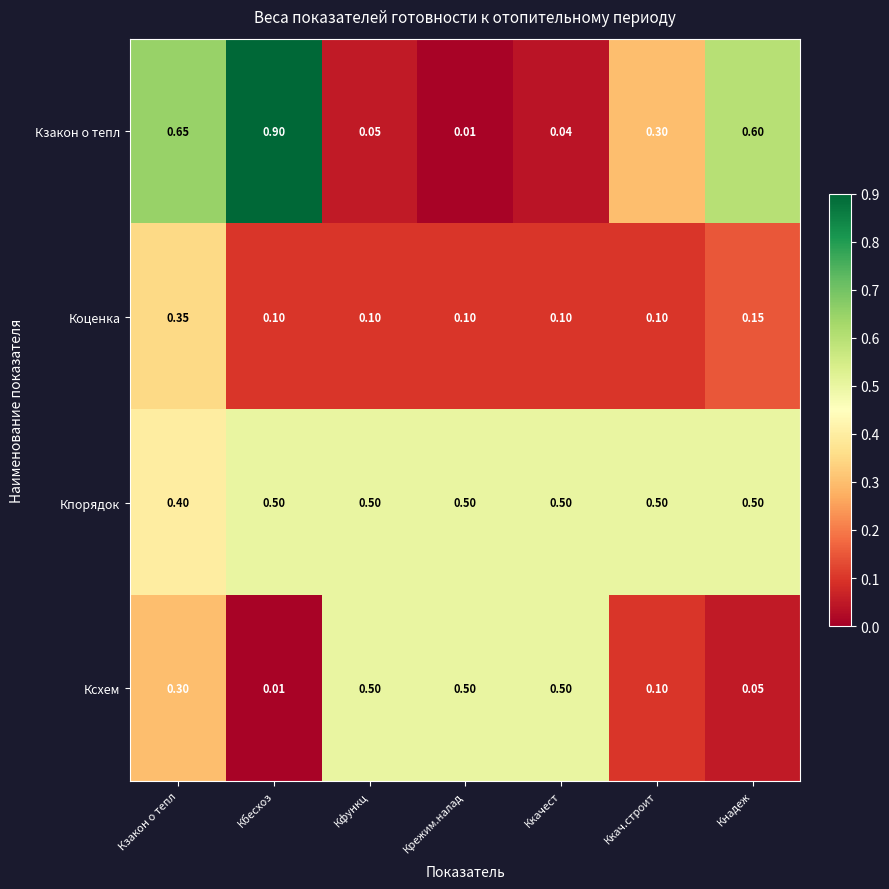

What is the greatest value displayed?

0.9